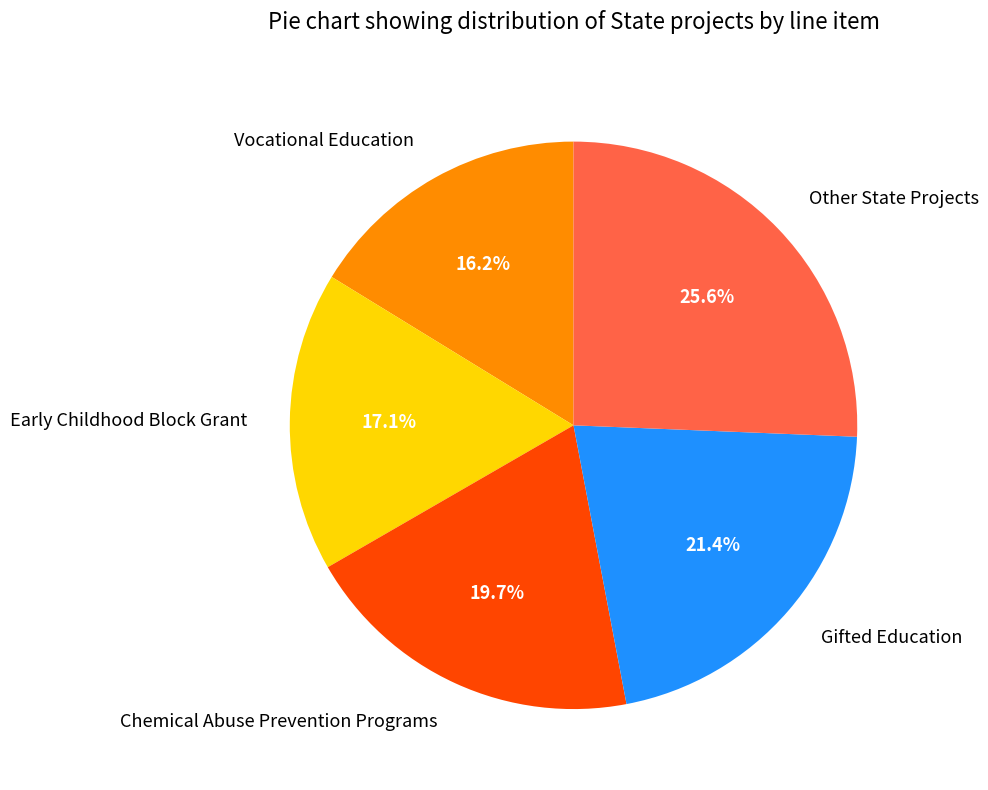

Does any single category account for the majority?

No